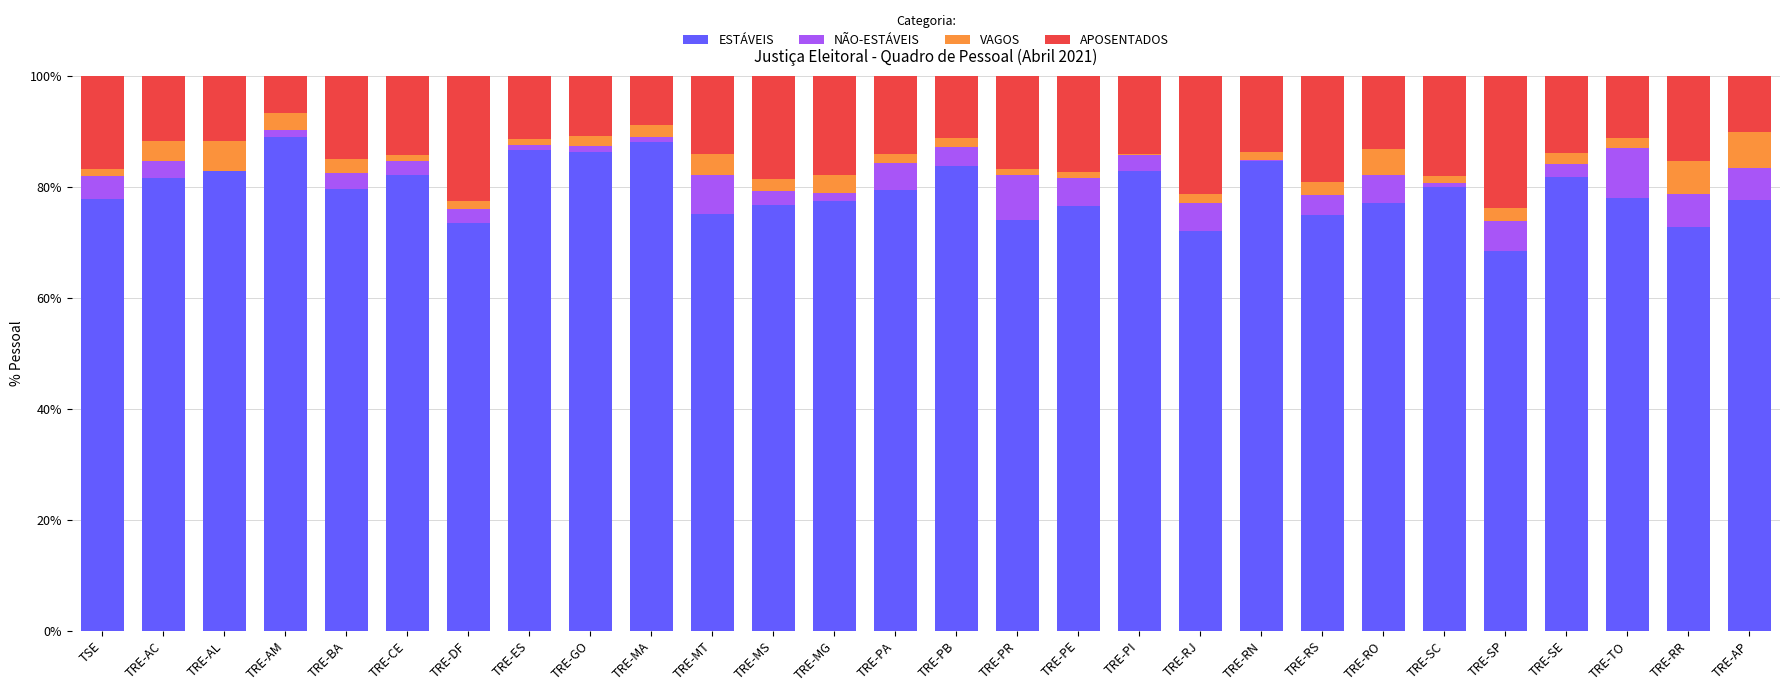

The value of ESTÁVEIS at TRE-SC is 80.0. True or false?

True